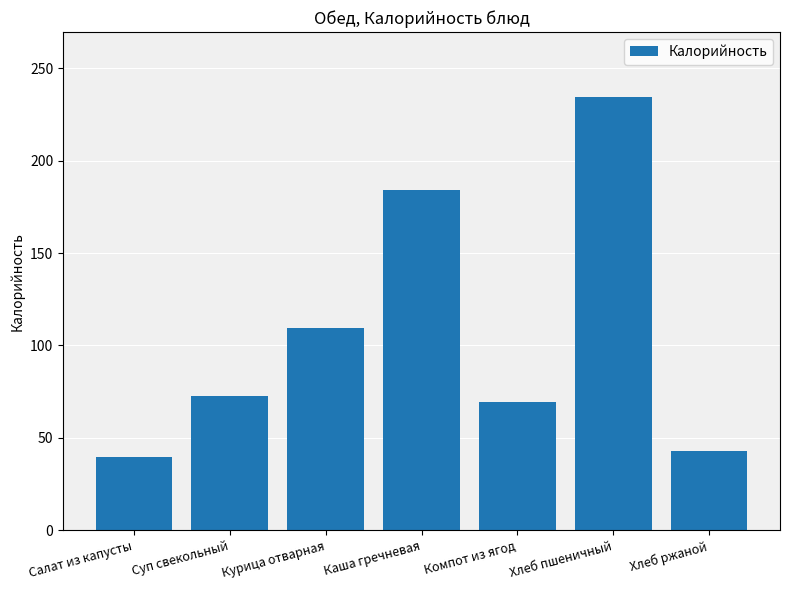

What is the label of the 2nd bar from the left?

Суп свекольный